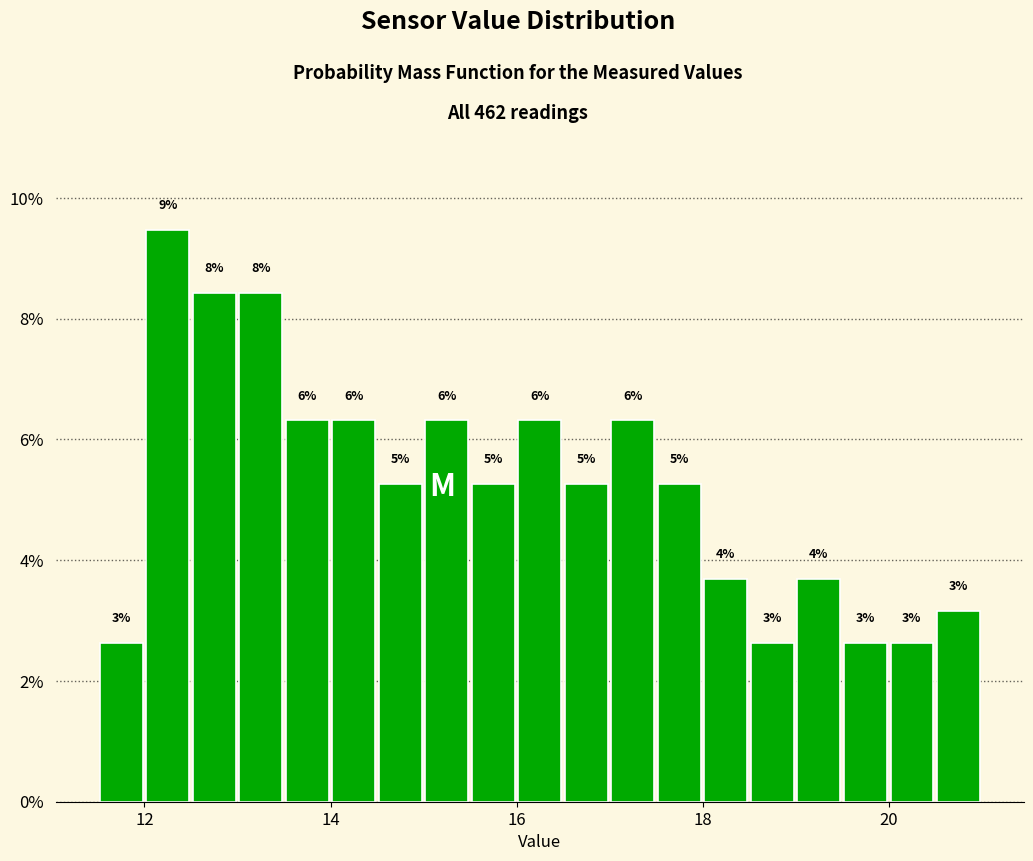

Around what value on the x-axis is the tallest bar? Give the approximate position of its centre, as read against the axis.

12.2